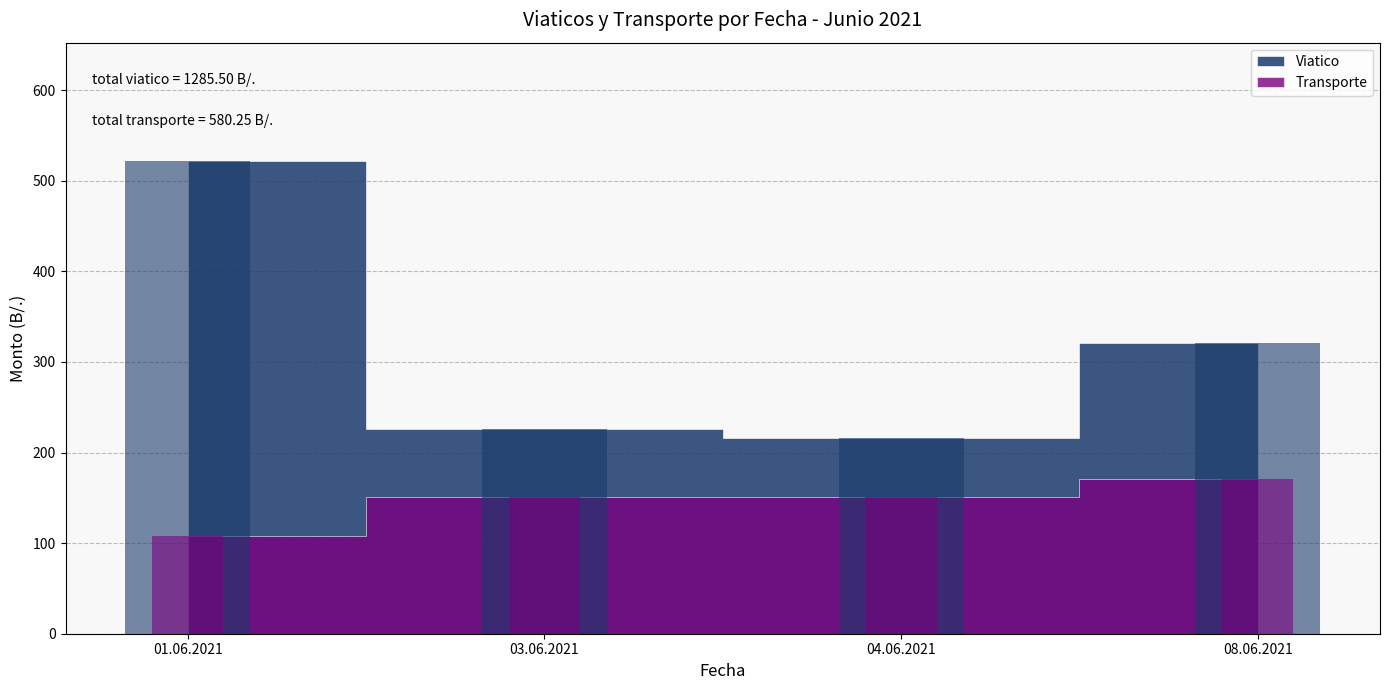

Which category has the lowest value in the Viatico series?

04.06.2021